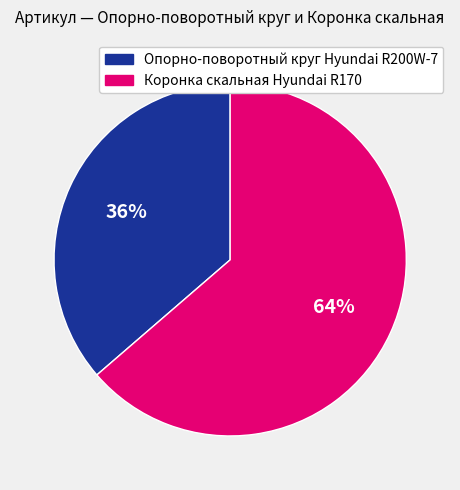

Is Коронка скальная Hyundai R170 the majority of the pie?

Yes